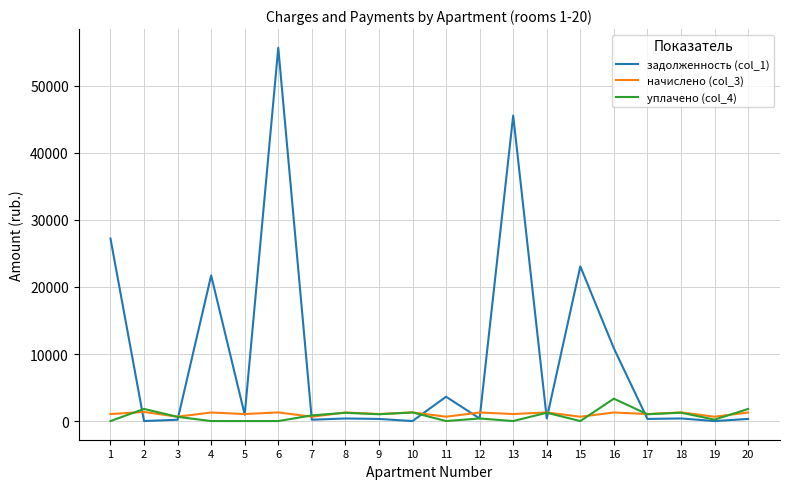

Is it true that задолженность (col_1) equals 385.7 at 8?

True